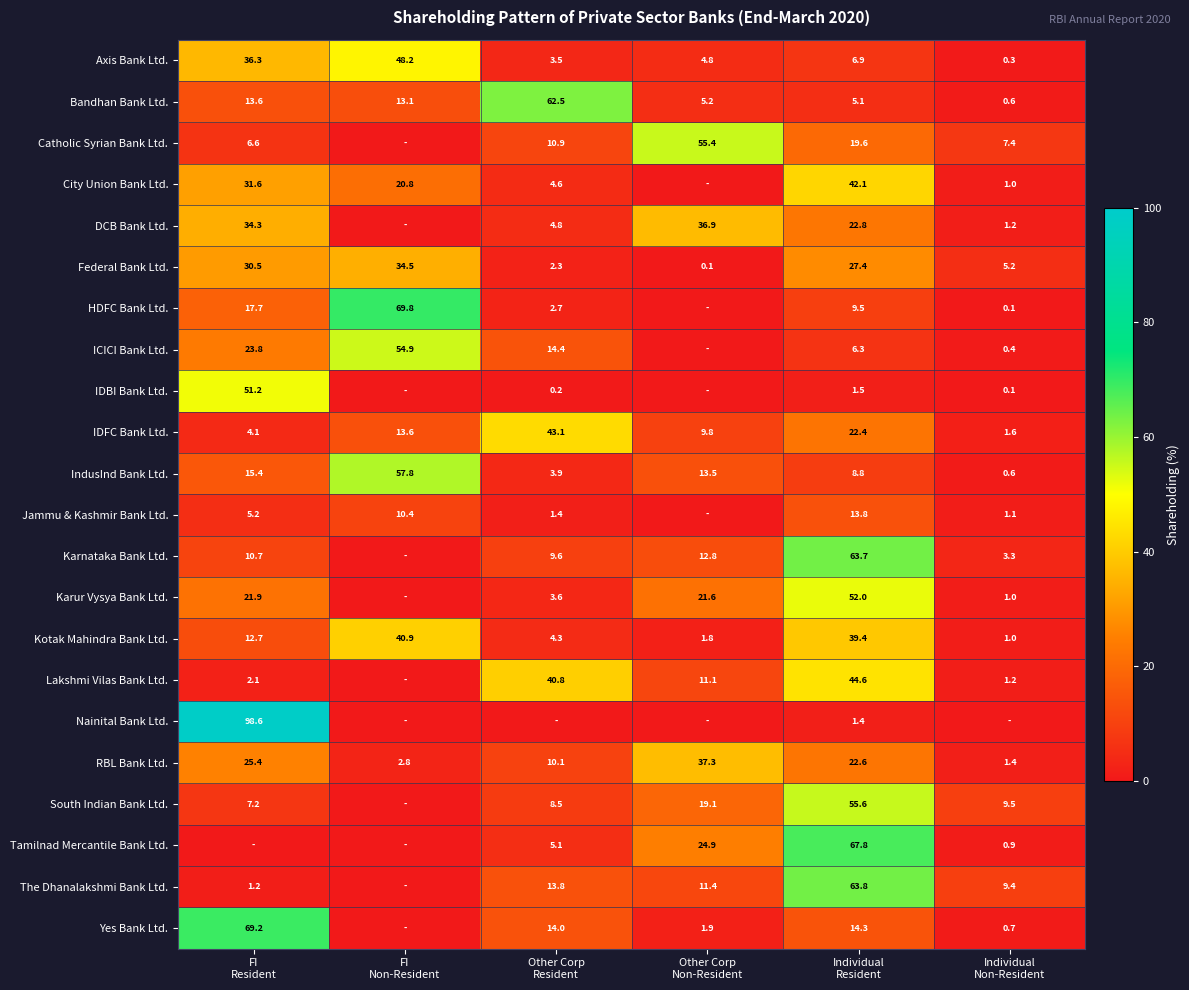

What is the difference between the maximum and minimum values in the Axis Bank Ltd. series?

47.9